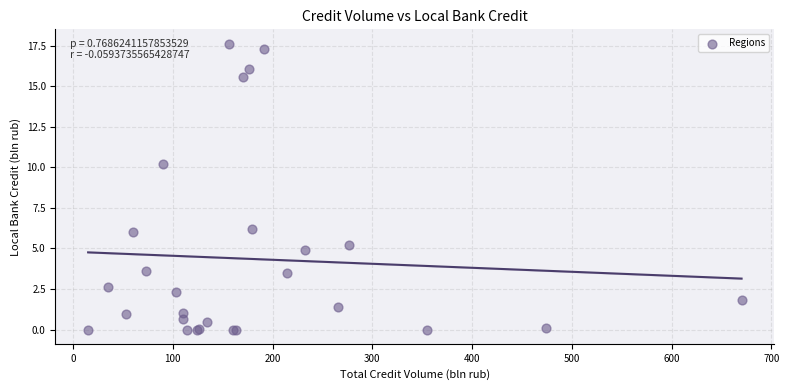

What Y value in the scatter plot is closest to 8?

6.2